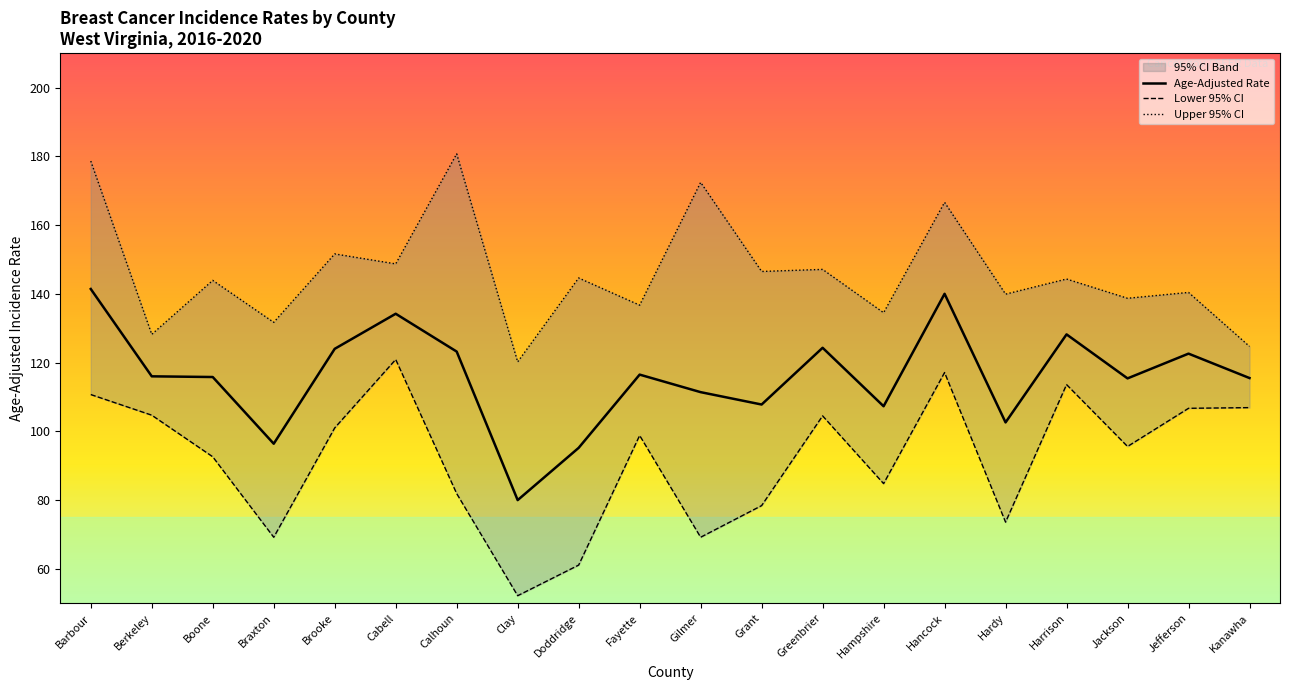

The Lower 95% CI series shows 106.9 at Kanawha. True or false?

True